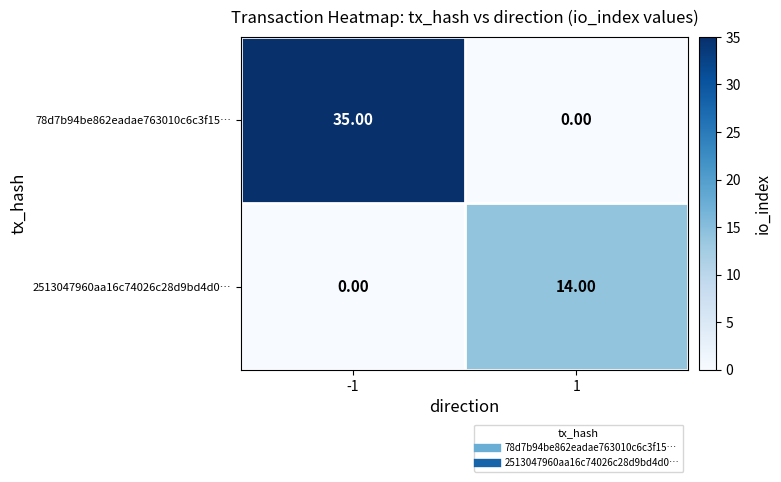

Which series changed the most between -1 and 1?

78d7b94be862eadae763010c6c3f15…